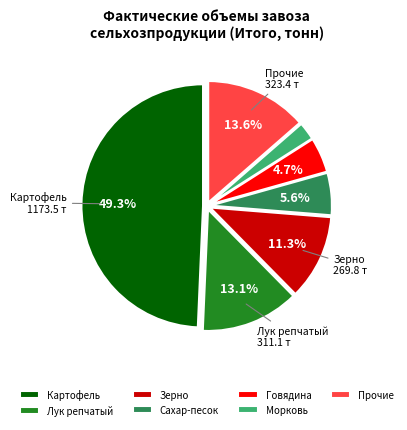

Approximately how many times larger is the value at Лук репчатый compared to Прочие?

1.0